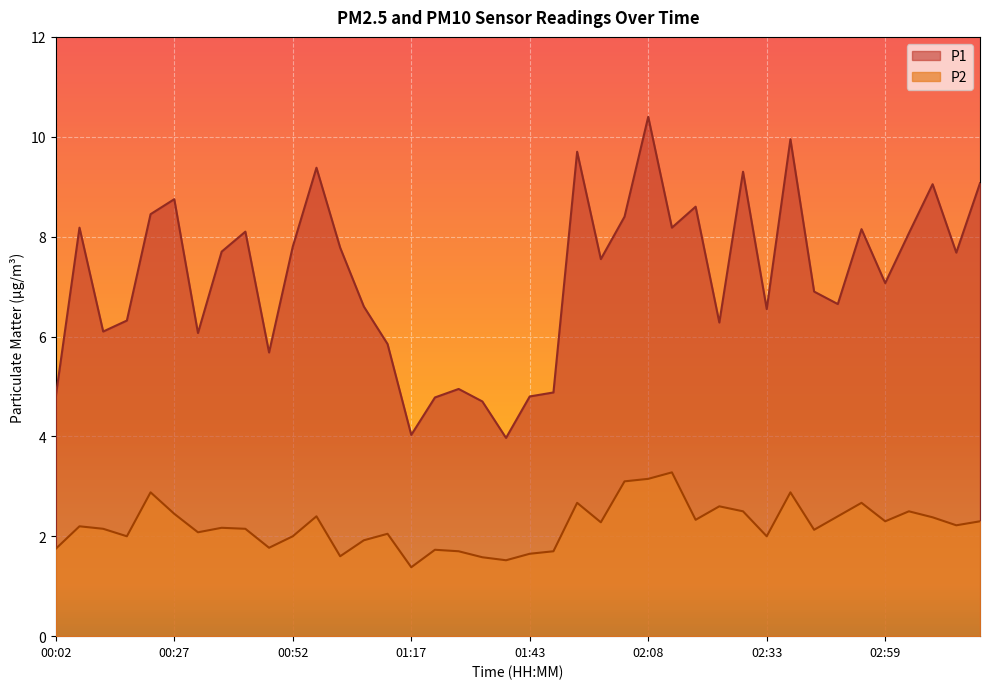

Reading left to right, transcribe all the data shown in this chart.

P1: 4.8	8.2	6.1	6.3	8.4	8.8	6.1	7.7	8.1	5.7	7.8	9.4	7.8	6.6	5.8	4.0	4.8	5.0	4.7	4.0	4.8	4.9	9.7	7.5	8.4	10.4	8.2	8.6	6.3	9.3	6.5	9.9	6.9	6.7	8.2	7.1	8.1	9.1	7.7	9.1
P2: 1.8	2.2	2.1	2.0	2.9	2.5	2.1	2.2	2.1	1.8	2.0	2.4	1.6	1.9	2.0	1.4	1.7	1.7	1.6	1.5	1.6	1.7	2.7	2.3	3.1	3.1	3.3	2.3	2.6	2.5	2.0	2.9	2.1	2.4	2.7	2.3	2.5	2.4	2.2	2.3